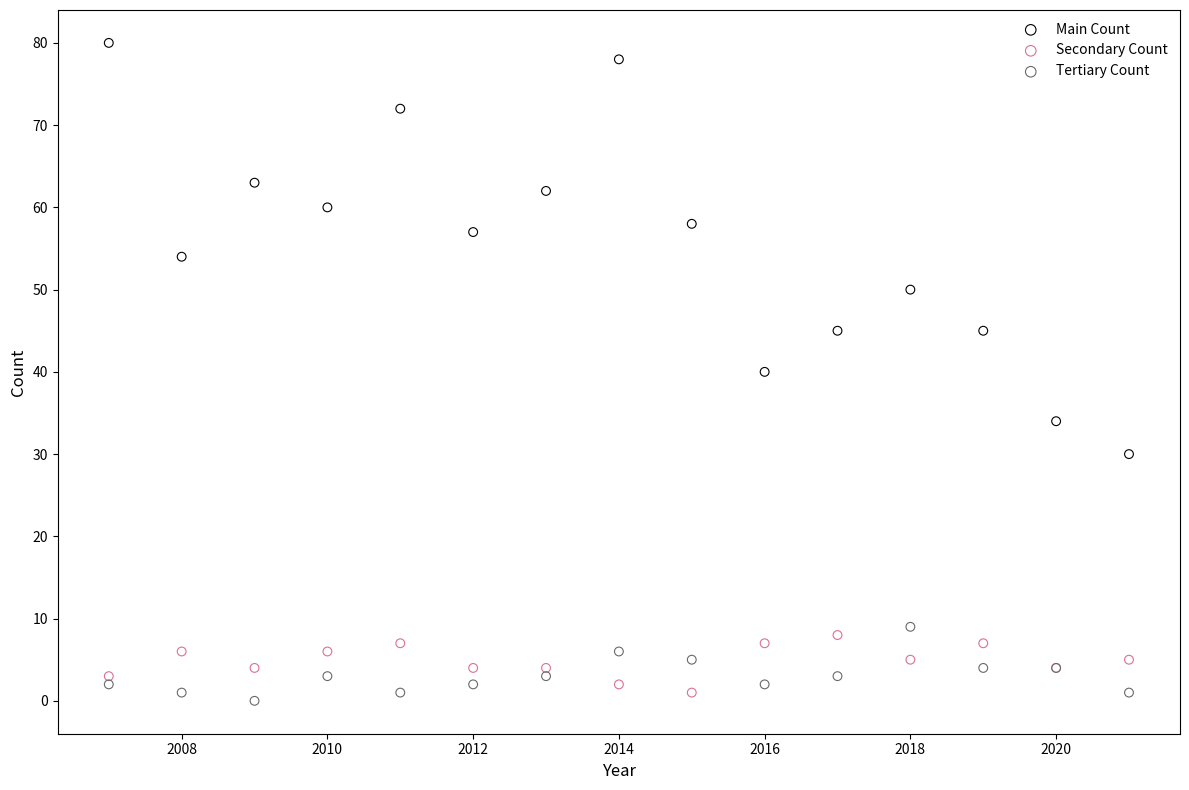

Which series contains the highest Y value?

Main Count